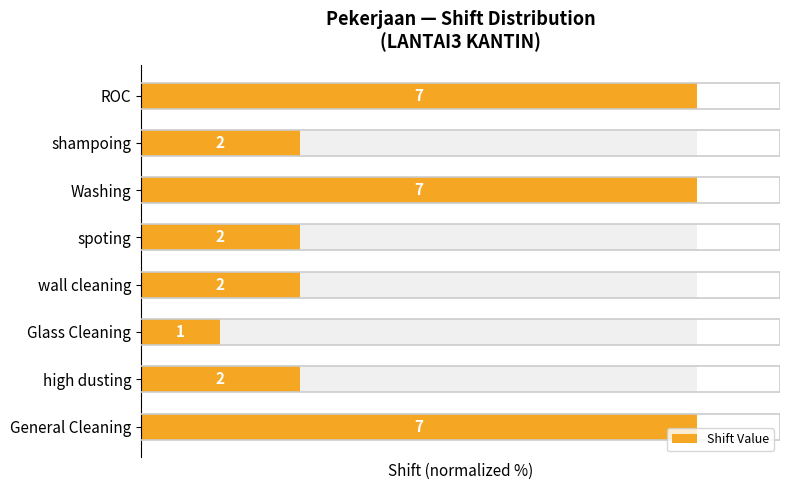

What is the sum of all values?

428.6